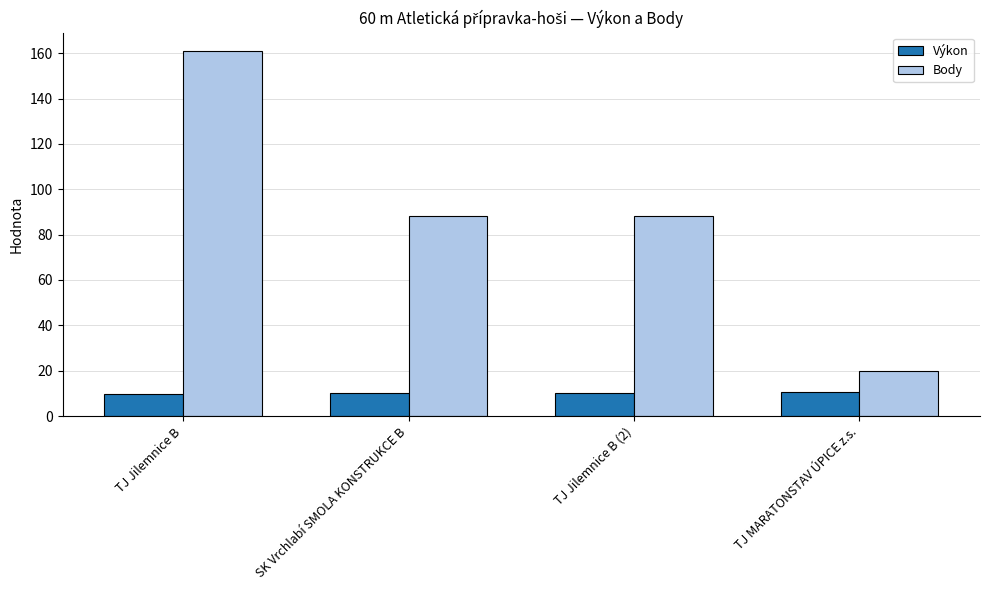

List the series in order of their peak value, highest first.

Body, Výkon